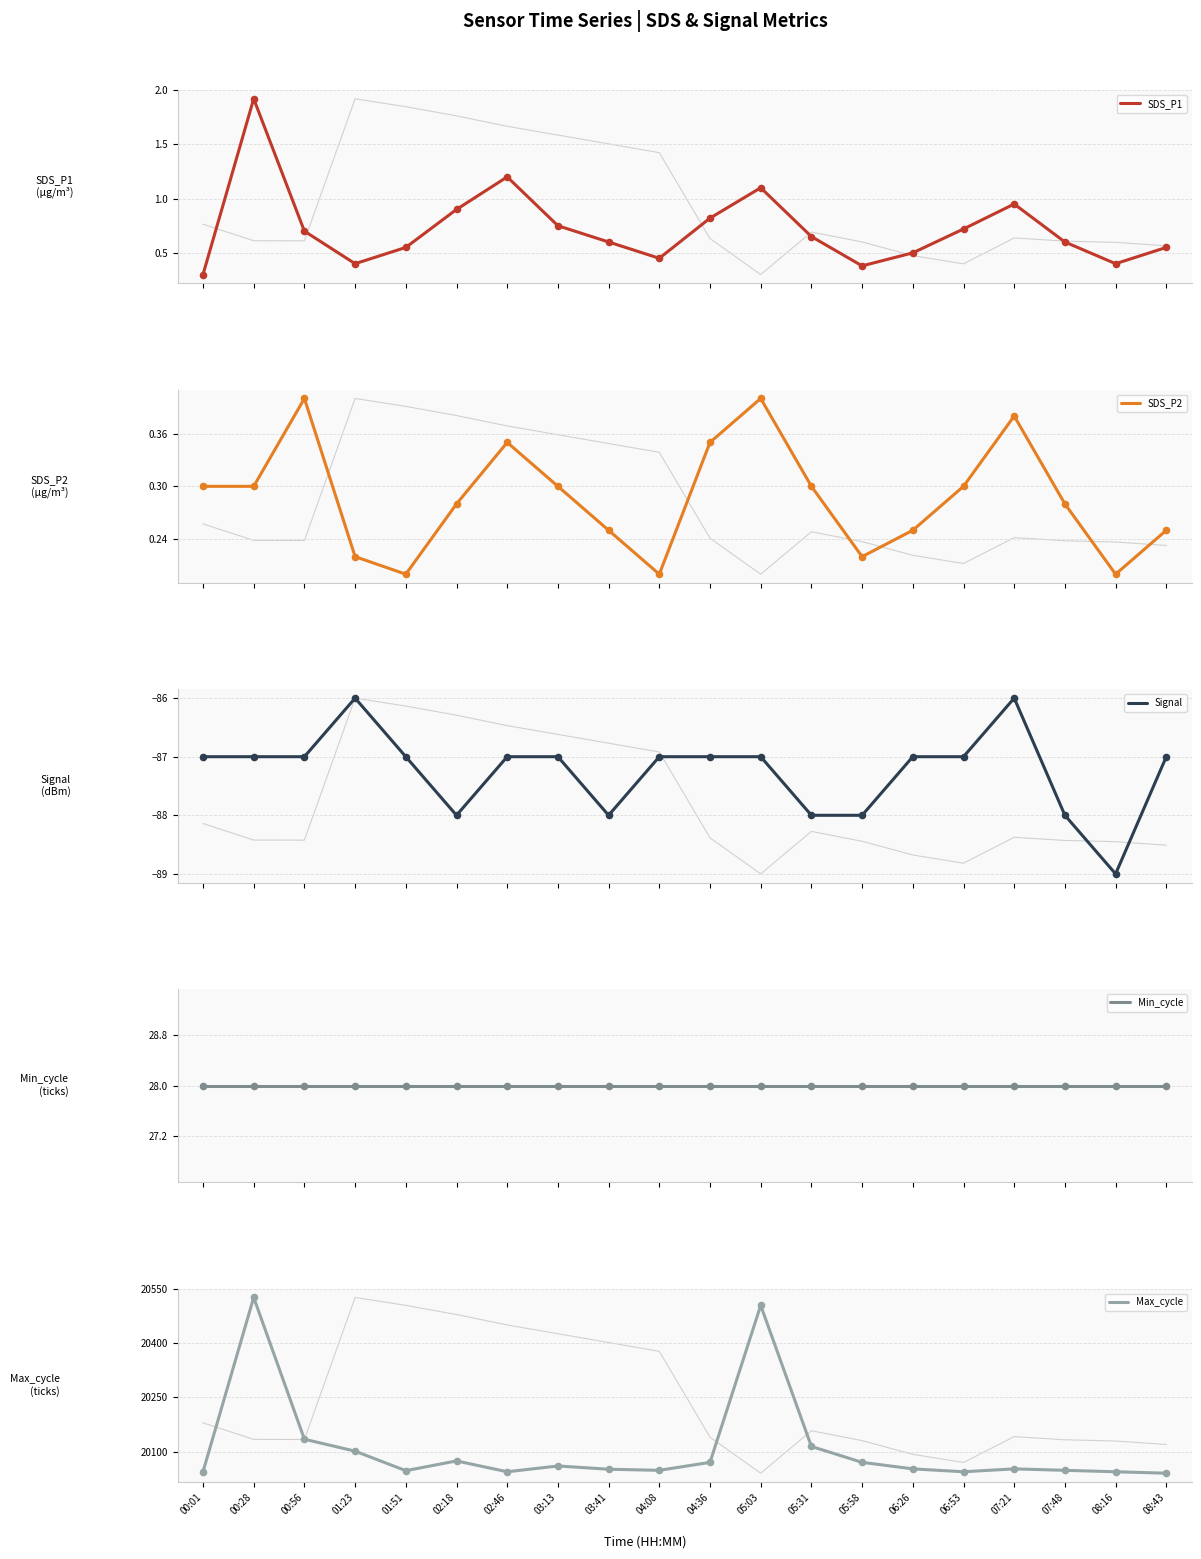

Which series contains the highest Y value?

Max_cycle